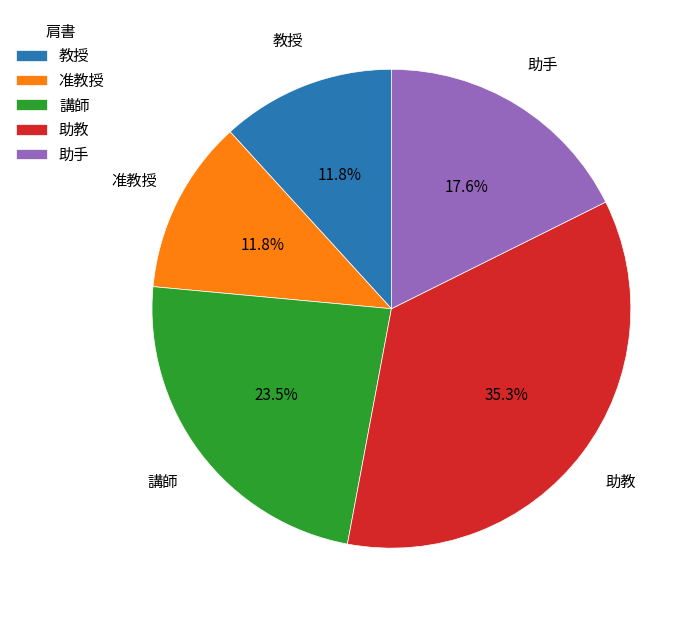

Approximately how many times larger is the value at 講師 compared to 教授?

2.0